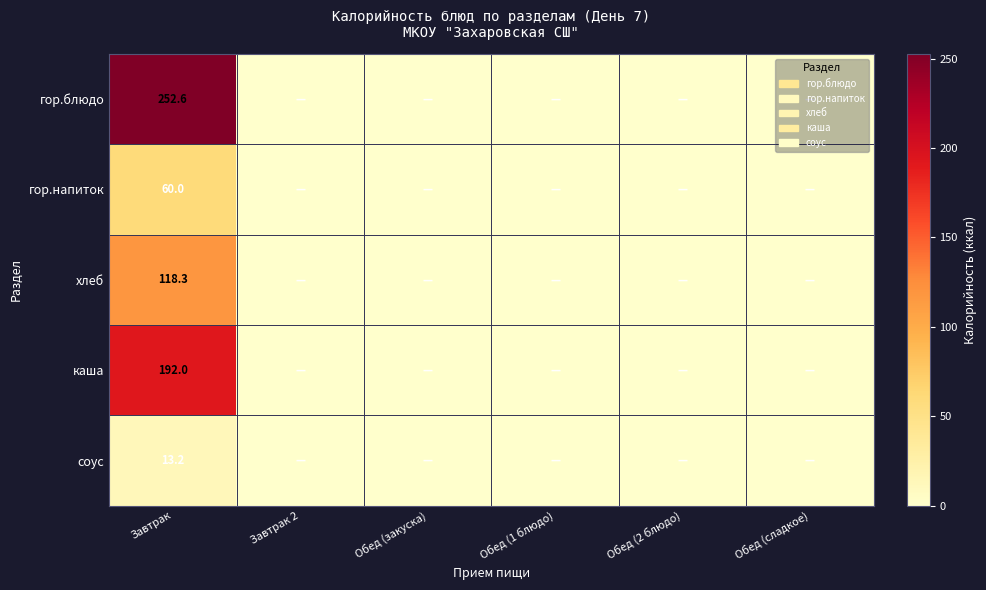

How many categories are shown in the chart?

6